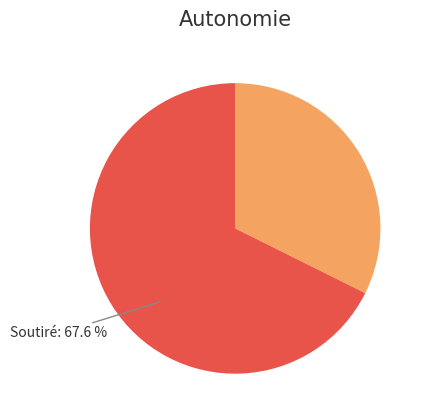

Is Soutiré the majority of the pie?

Yes